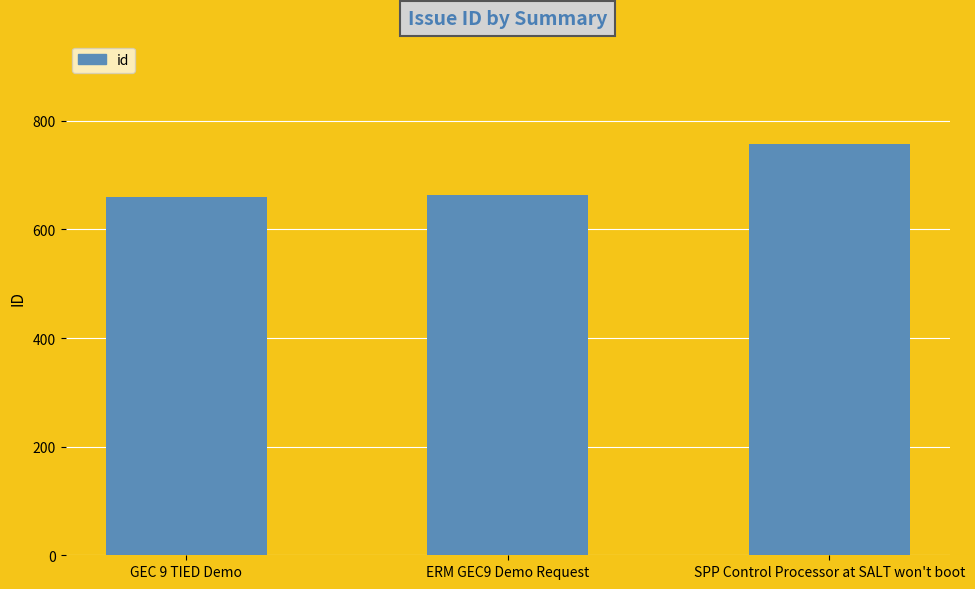

How many categories are shown in the chart?

3